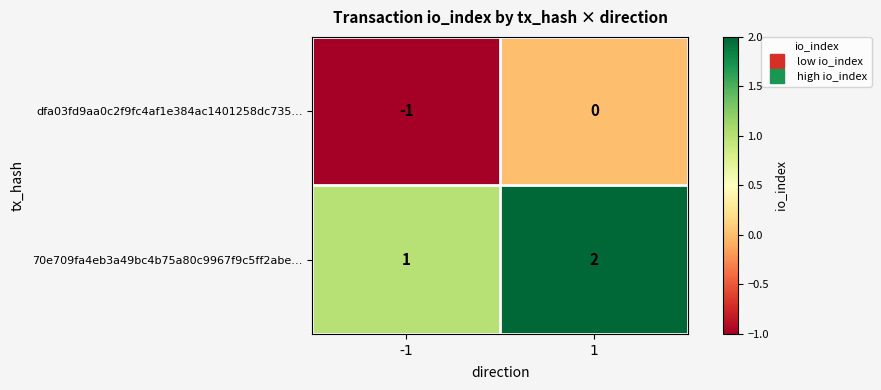

Rank the categories by dfa03fd9aa0c2f9fc4af1e384ac1401258dc735… value from highest to lowest.

1, -1